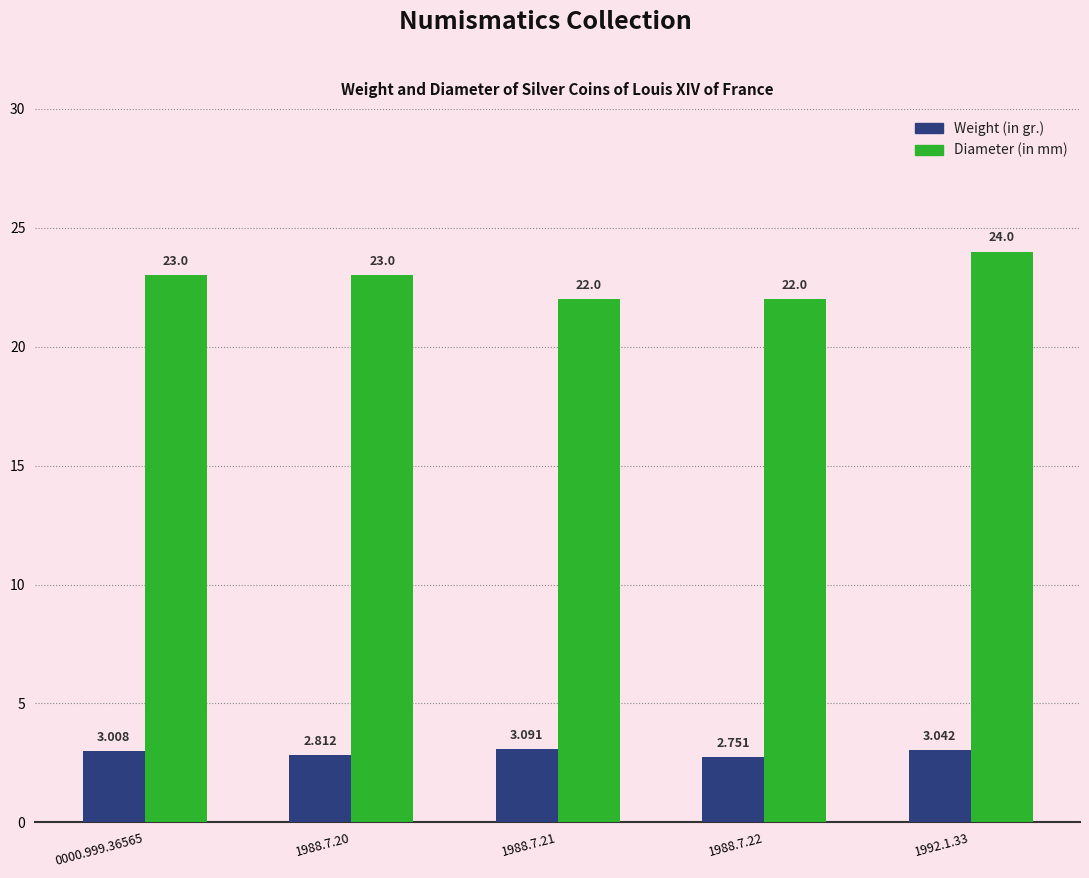

At 0000.999.36565, list the series in order from smallest to largest.

Weight (in gr.), Diameter (in mm)